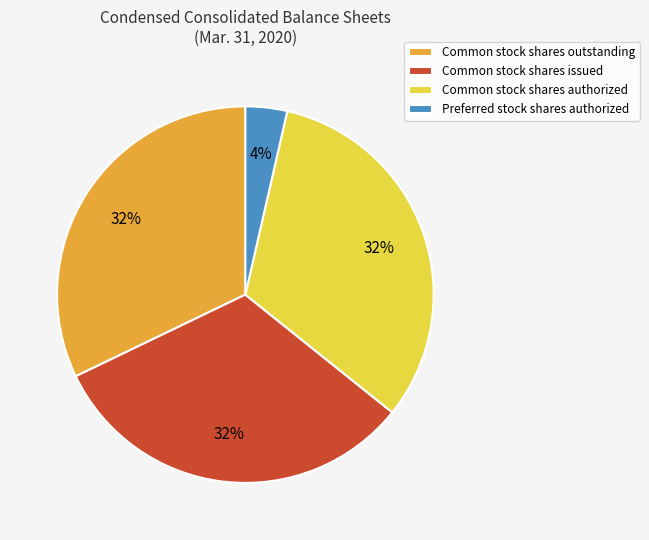

Which slice is the smallest?

Preferred stock shares authorized